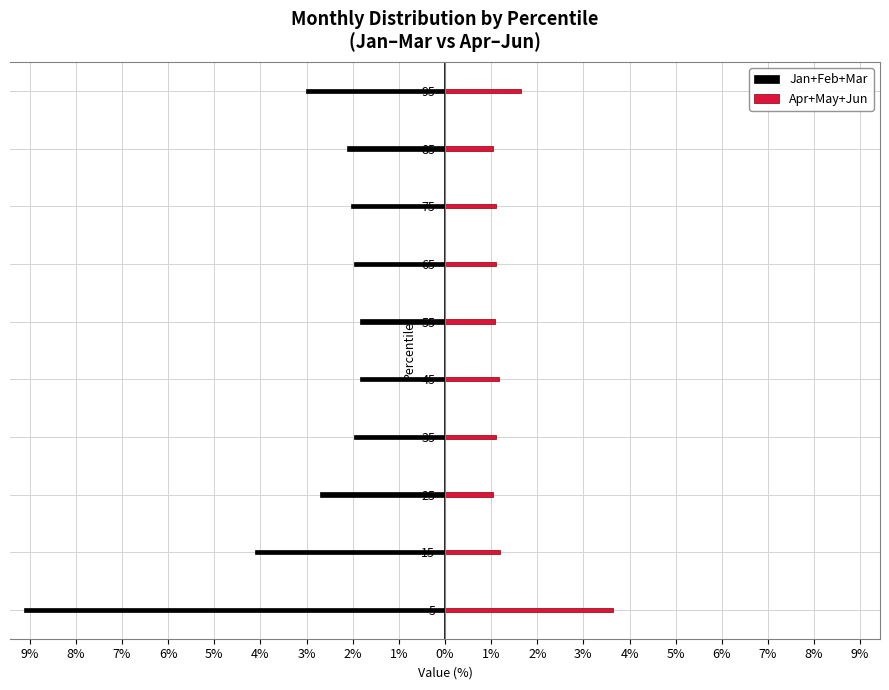

Which category has the highest value in the Jan+Feb+Mar series?

5%